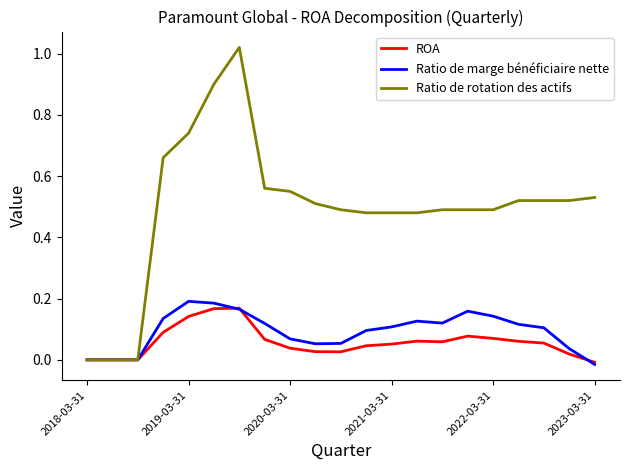

Is this an area chart (filled region under the line)?

No